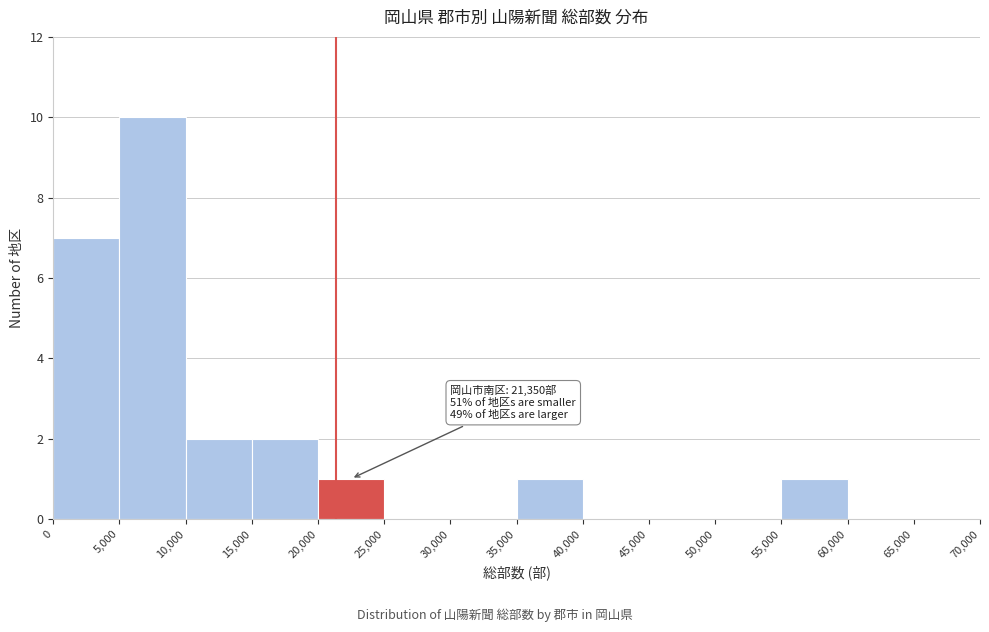

Which range on the x-axis has the tallest bar?

5,000 to 10,000